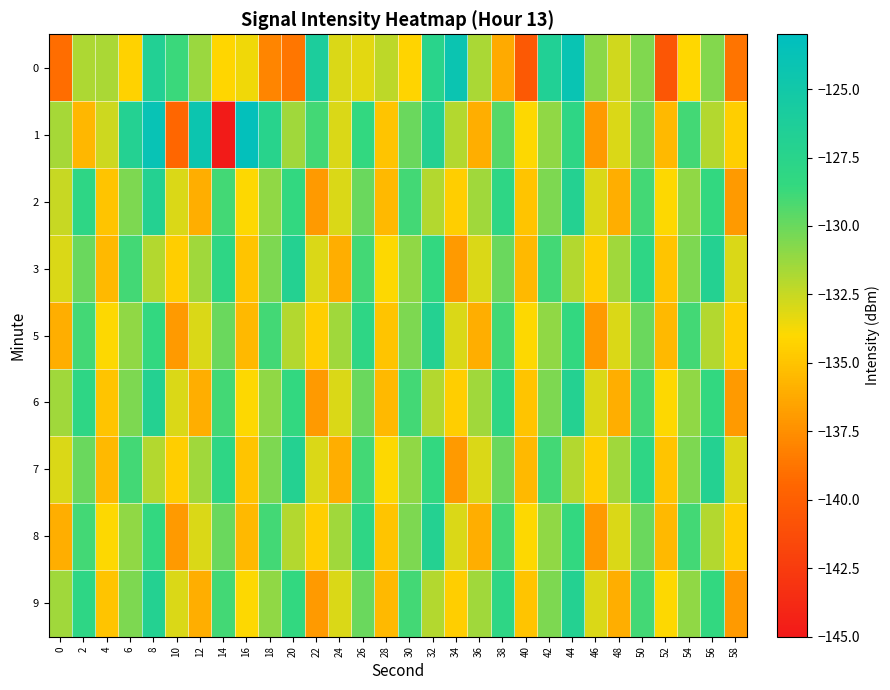

Rank the series by their maximum value, from highest to lowest.

1, 0, 2, 3, 5, 6, 7, 8, 9